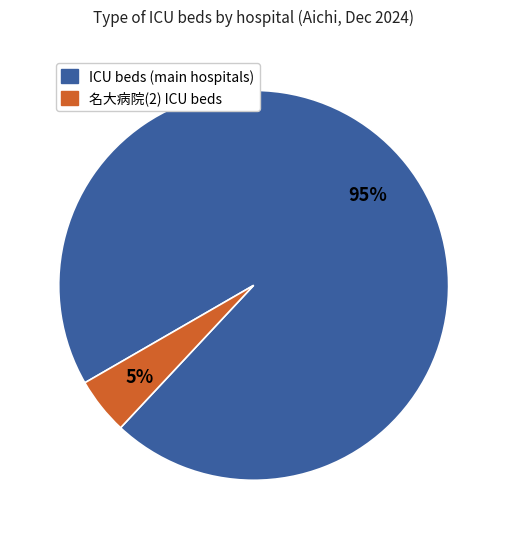

To the nearest percent, what is the average slice percentage?

50%